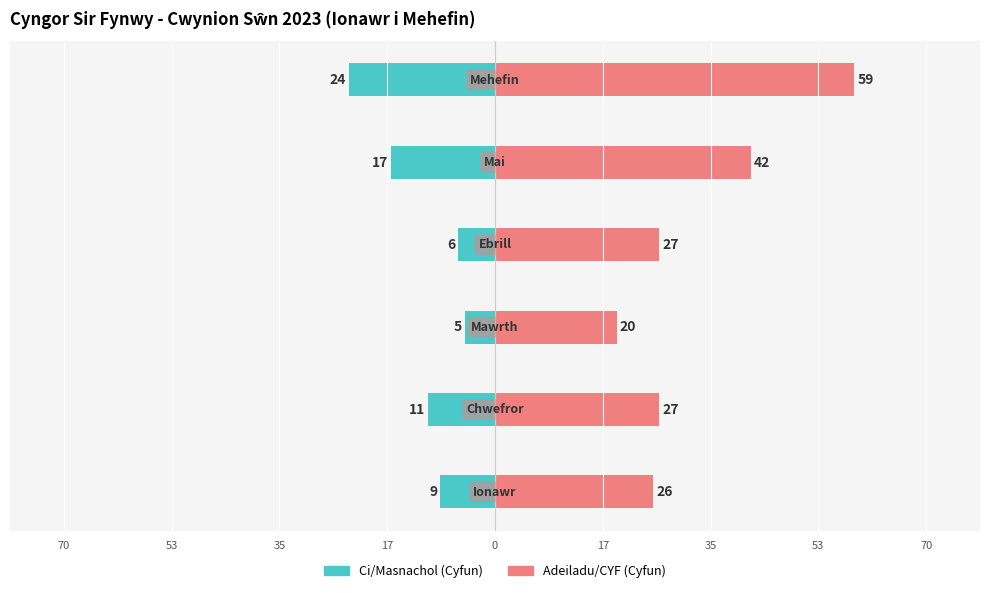

Rank the series at 70 from lowest to highest value.

Ci/Masnachol (Cyfun), Adeiladu/CYF (Cyfun)